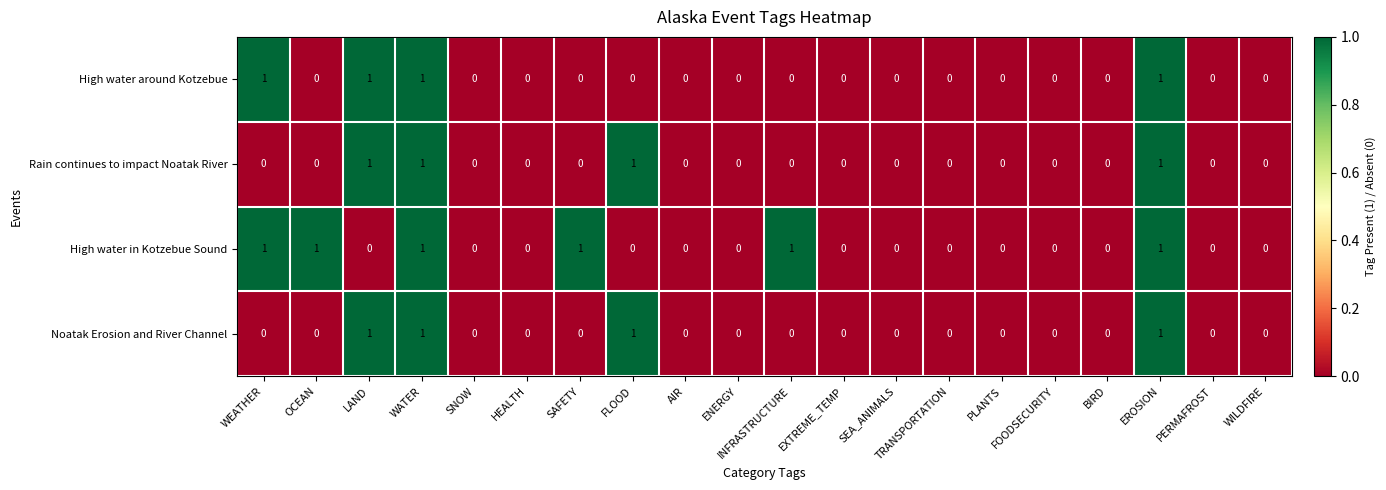

Which series has the largest total across all categories?

High water in Kotzebue Sound